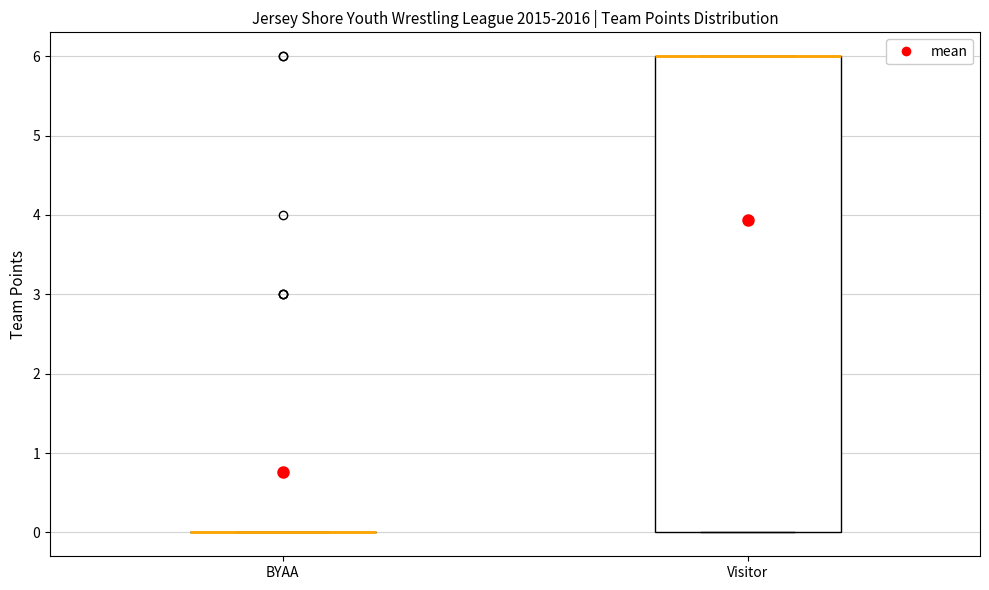

Reading left to right, read every box against the y-axis: the position of its median line, the range the box covers, and the ends of its whiskers. The values are not printed on the chart, so give them approximately, as read against the axis.

BYAA: box collapsed to a line at 0, whiskers 0 to 0
Visitor: median 6 (drawn on the box's upper edge), box 0 to 6, whiskers 0 to 6